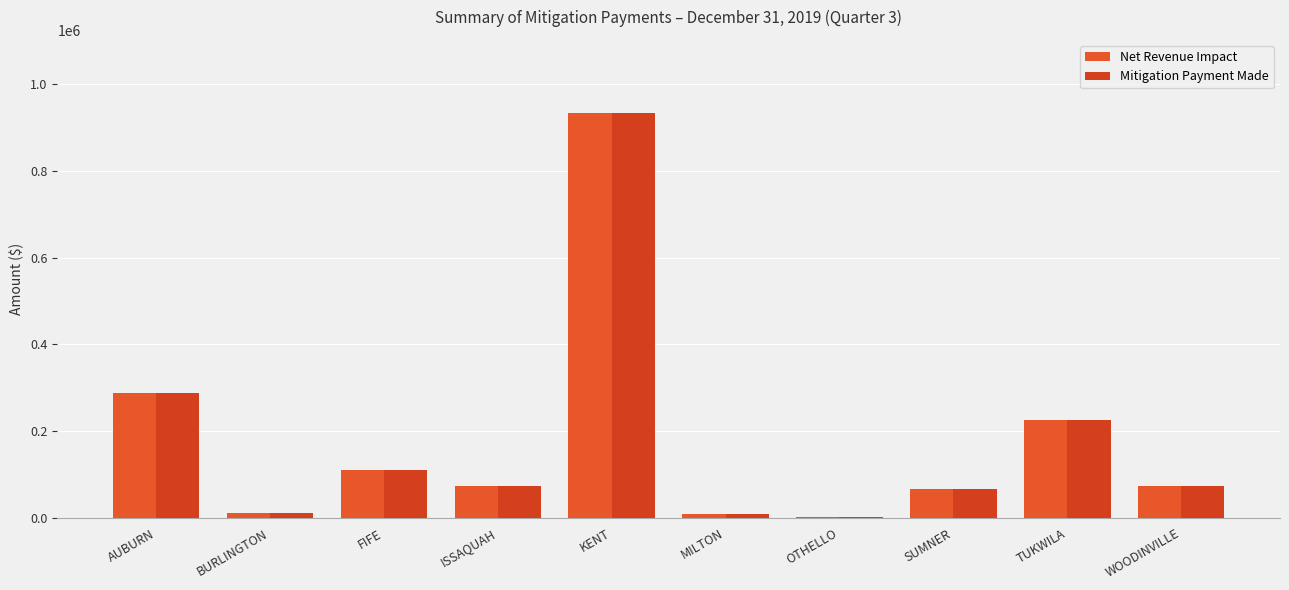

How many groups of bars are there?

10